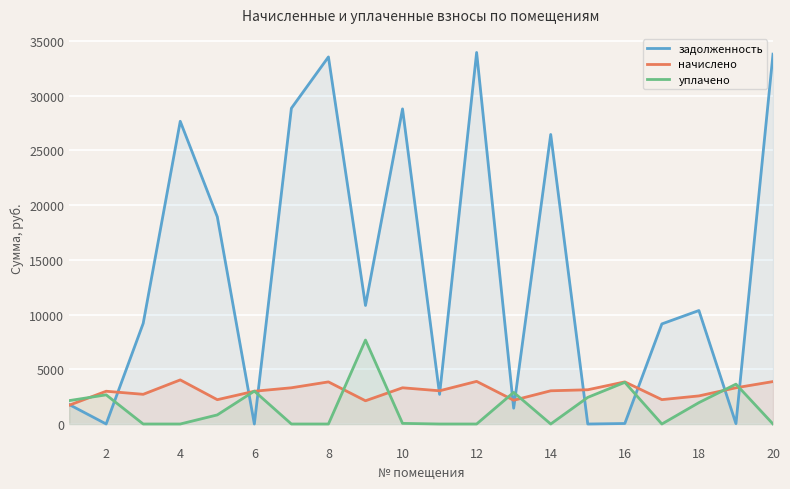

What is the difference between the highest and lowest values at 4?

27667.2